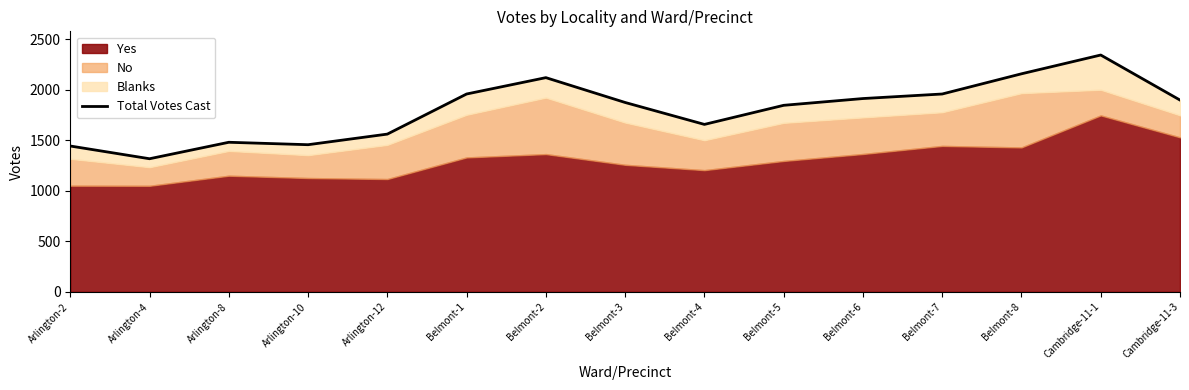

What is the change in value from Cambridge-11-1 to Cambridge-11-3?

-446